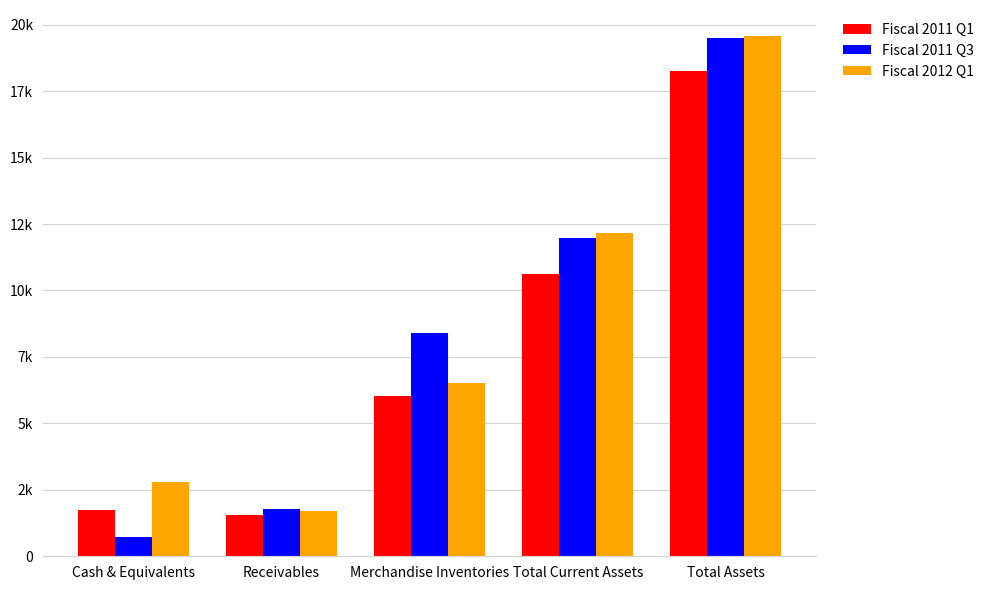

Does the chart contain any negative values?

No